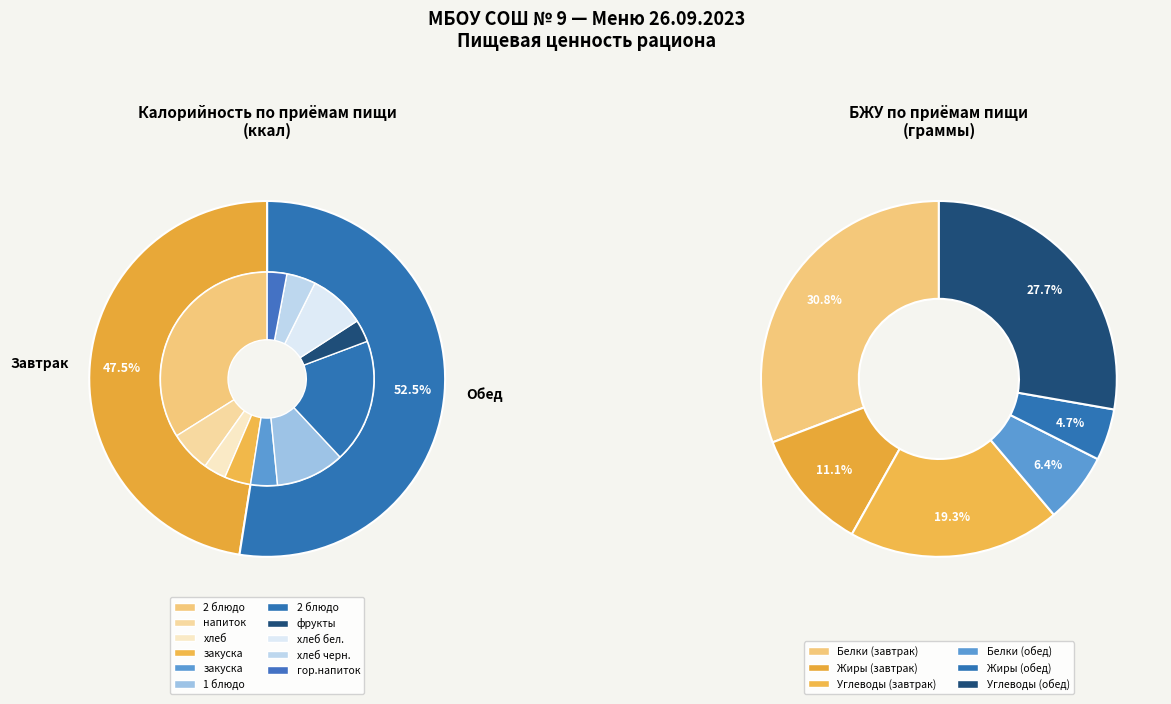

How many slices are in this pie chart?

2